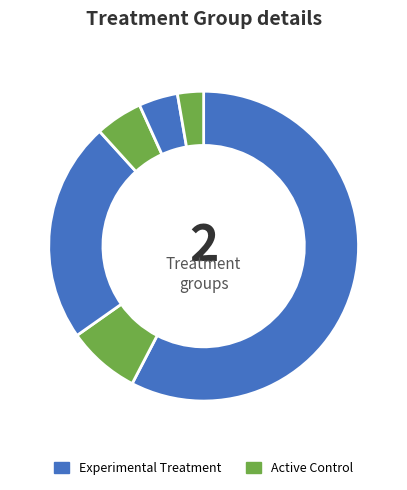

How many segments does this pie chart have?

6